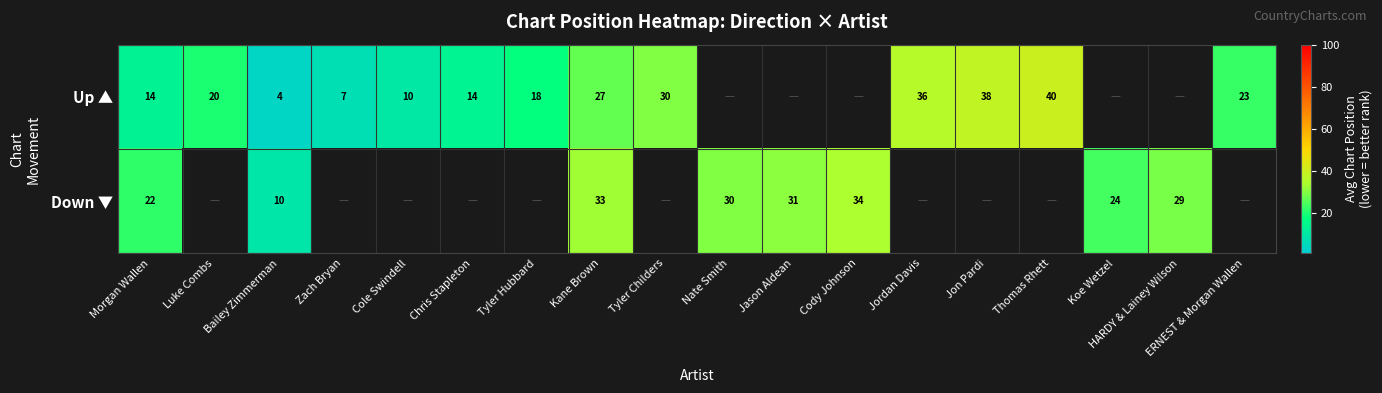

What is the smallest value displayed?

4.0